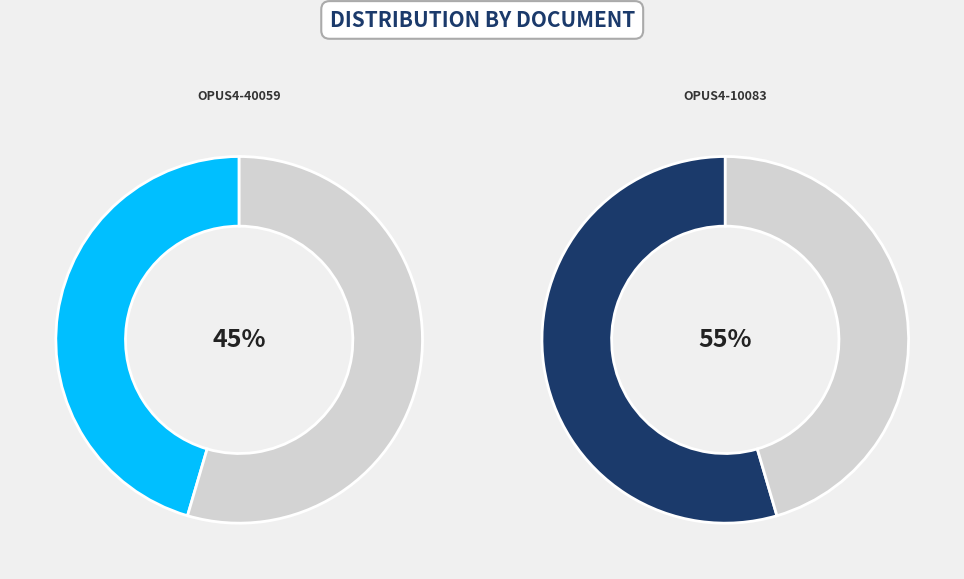

Between OPUS4-10083 and OPUS4-40059, which is larger?

OPUS4-10083